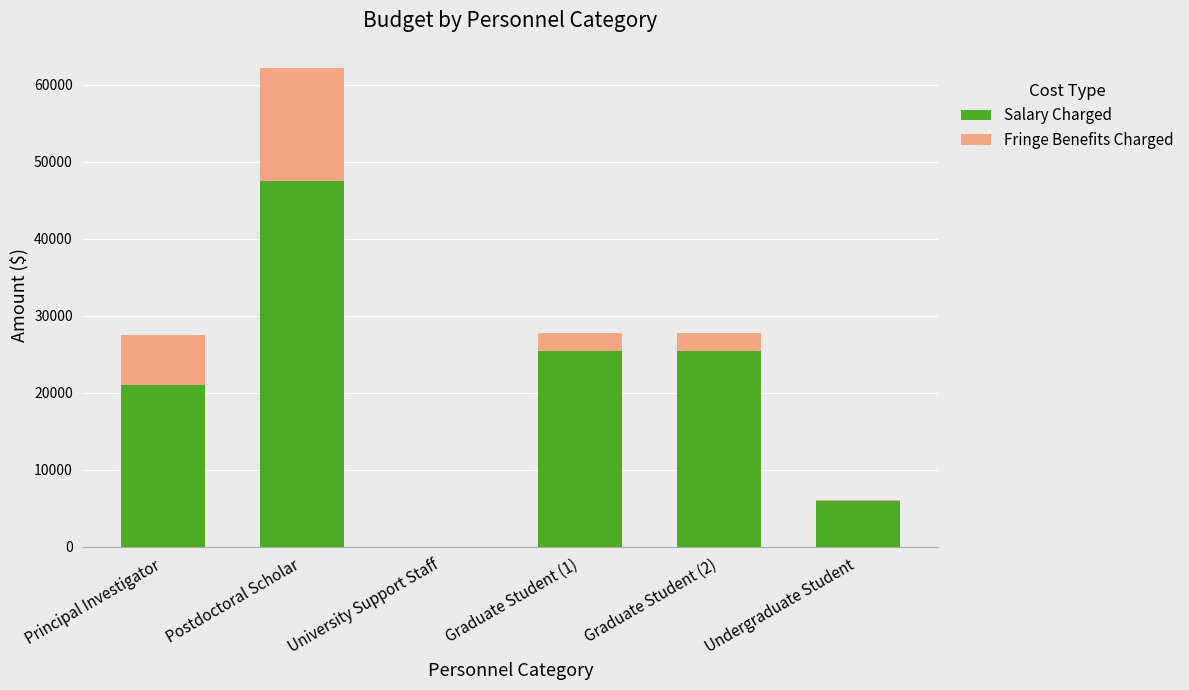

What is the maximum value for Salary Charged?

47500